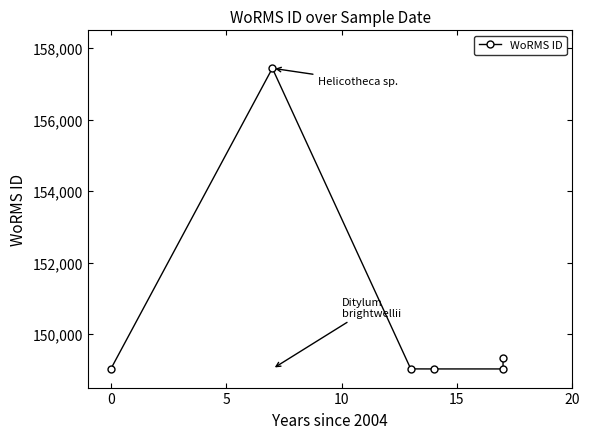

What is the value of the 3rd point from the left?

149023